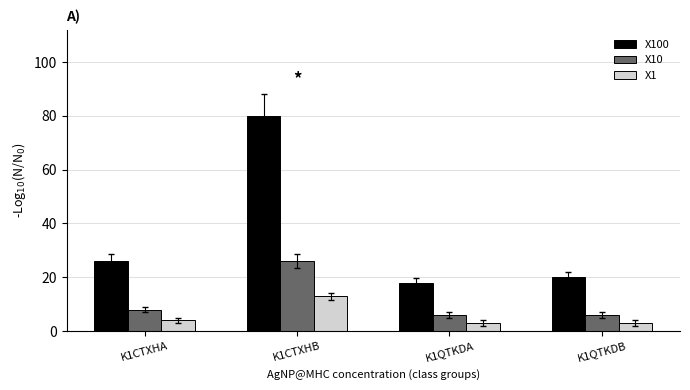

True or false: X1 has a value of 3 at K1QTKDB.

True